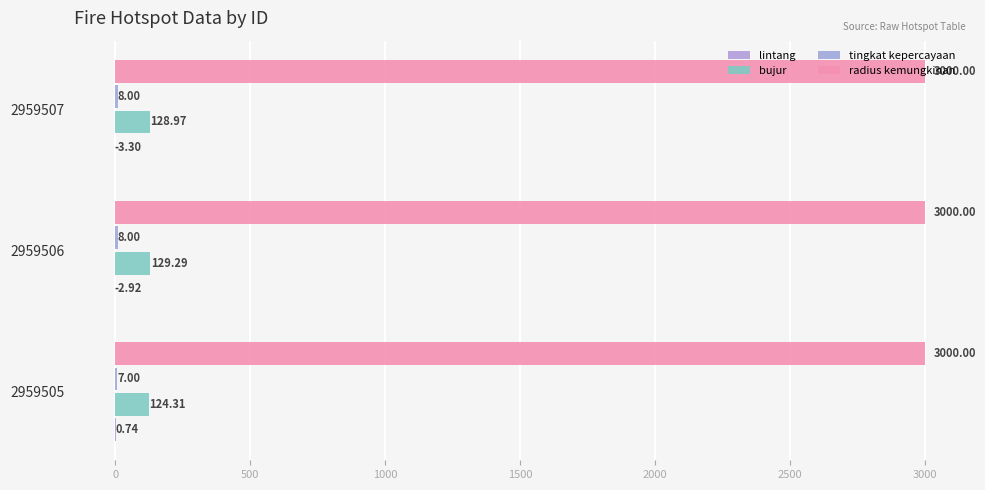

How many data points does each series have?

3